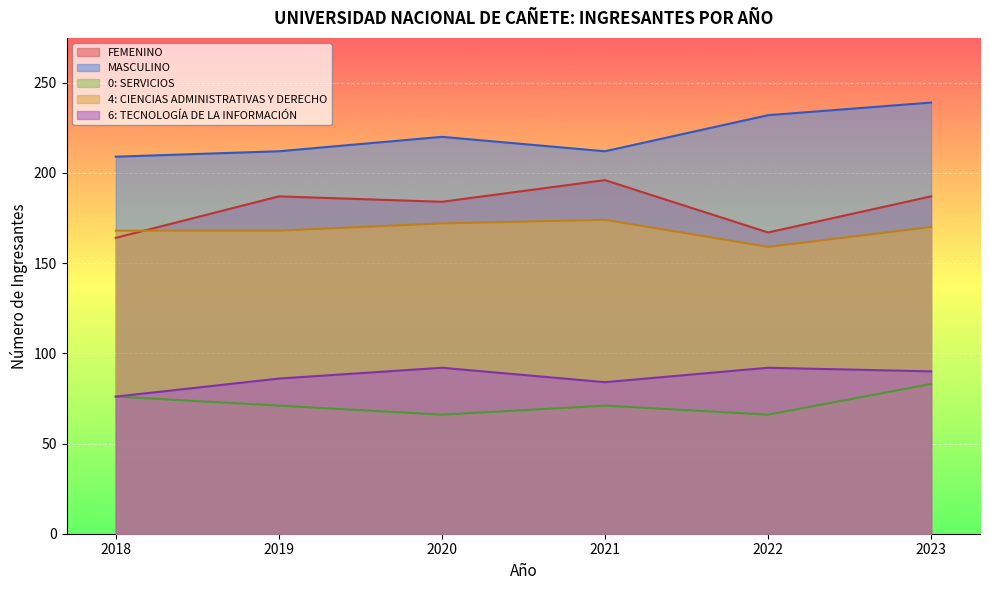

Is it true that 0: SERVICIOS equals 83 at 2023?

True